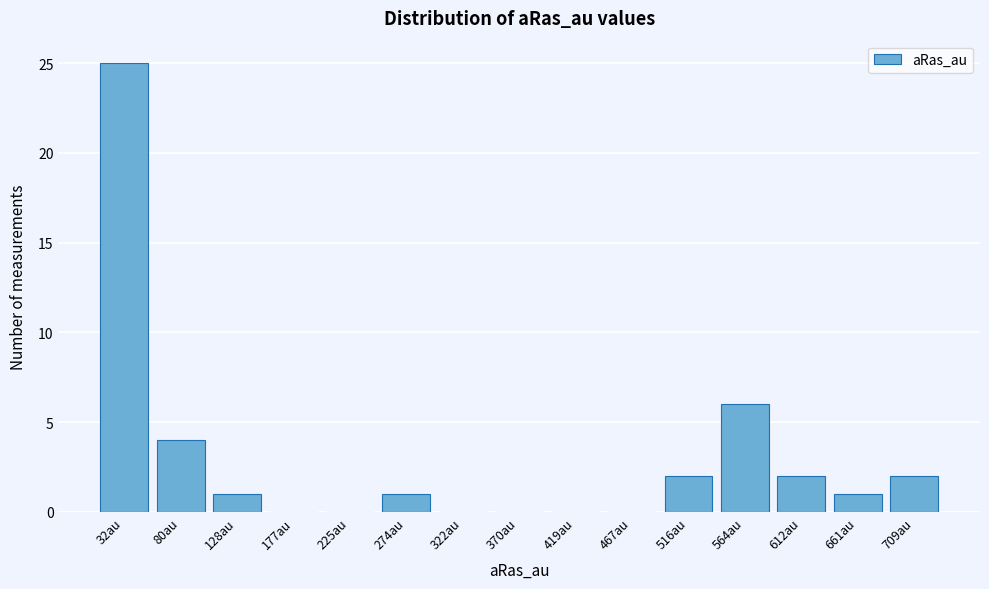

Reading right to left, extract all data points from this chart.

709au=2	661au=1	612au=2	564au=6	516au=2	467au=0	419au=0	370au=0	322au=0	274au=1	225au=0	177au=0	128au=1	80au=4	32au=25